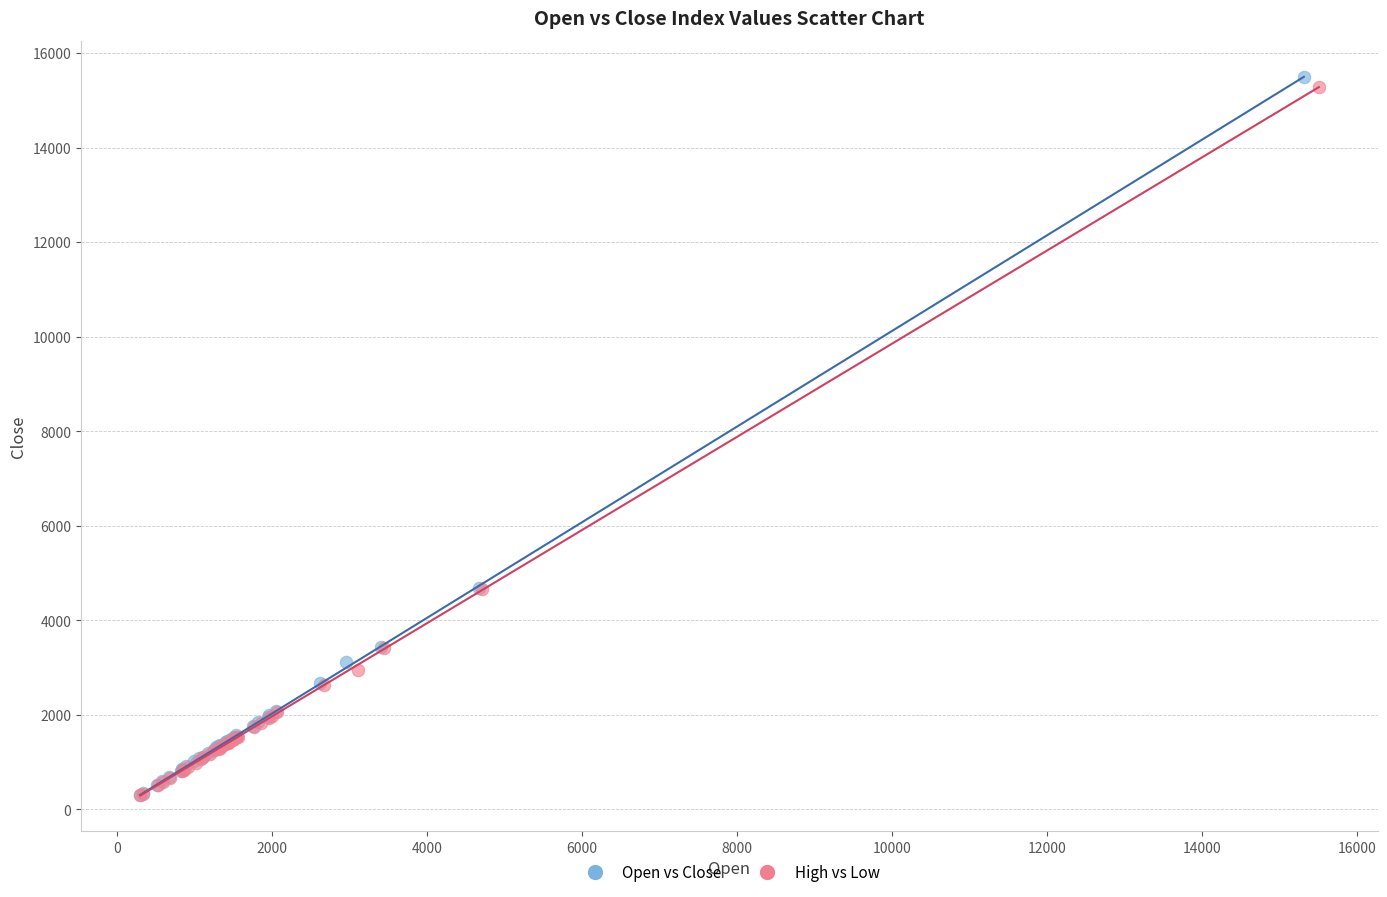

Which series has the widest spread of Y values?

Open vs Close